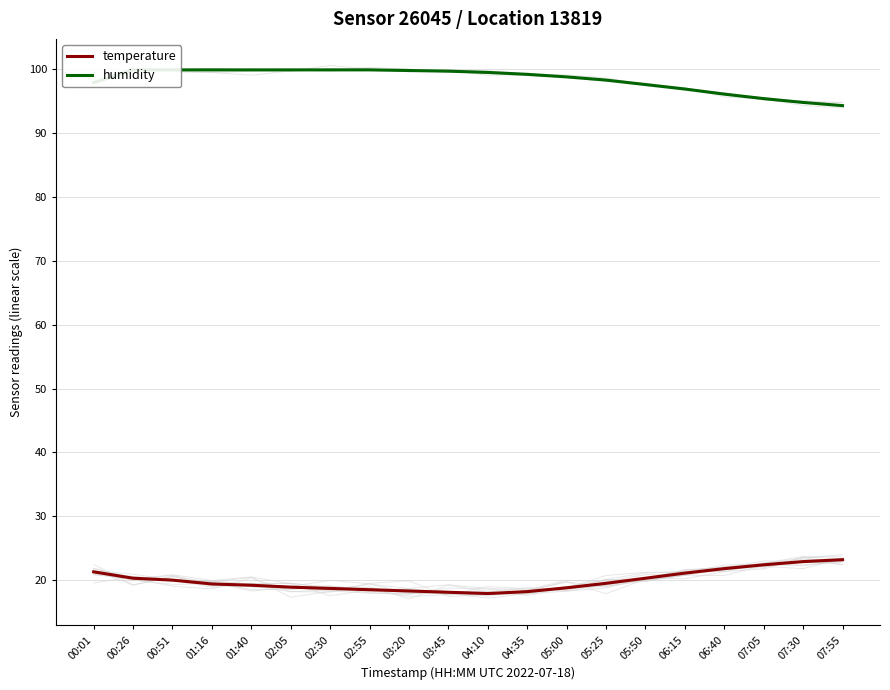

True or false: humidity and temperature cross at least once.

False